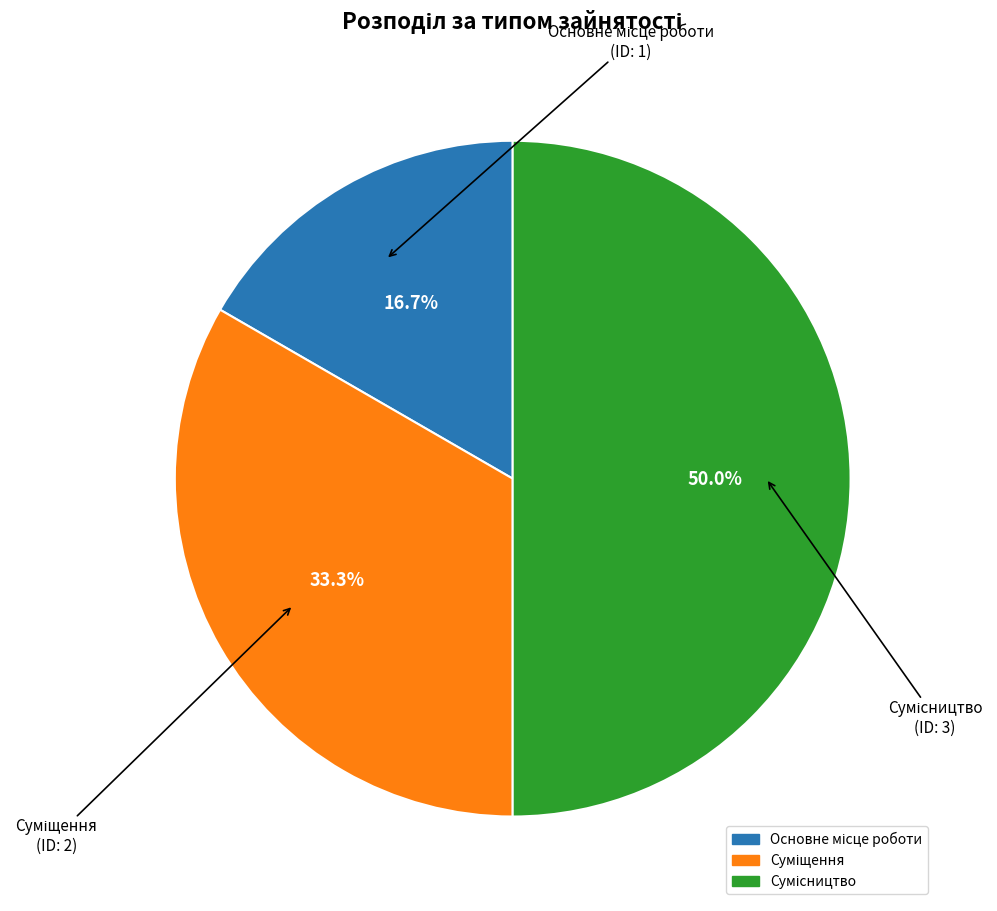

What is the ratio of the value at Сумісництво to the value at Основне місце роботи?

3.0